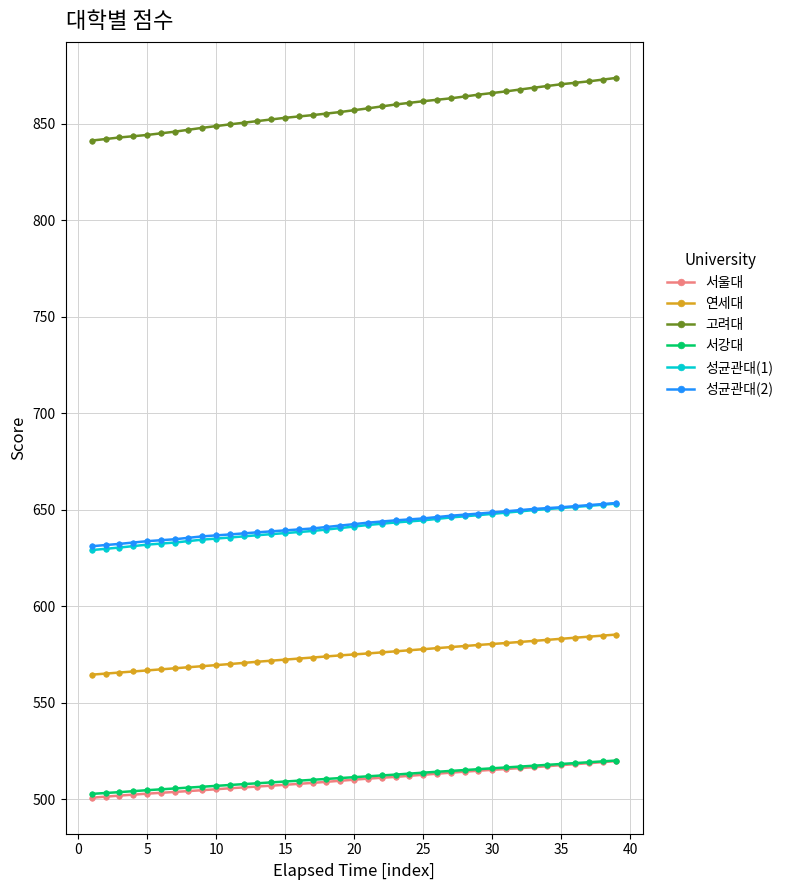

What is the average value of the 성균관대(1) series?

641.3